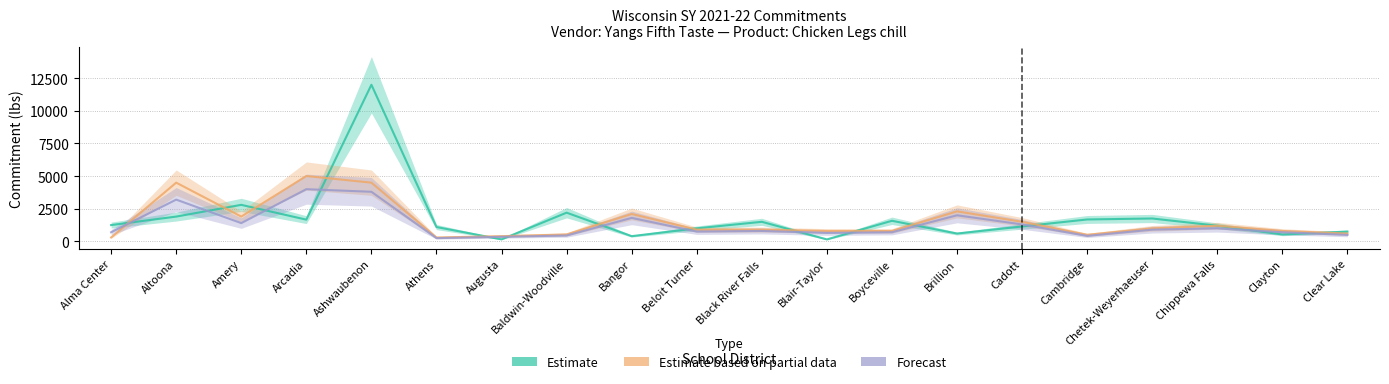

How many data points does each series have?

20